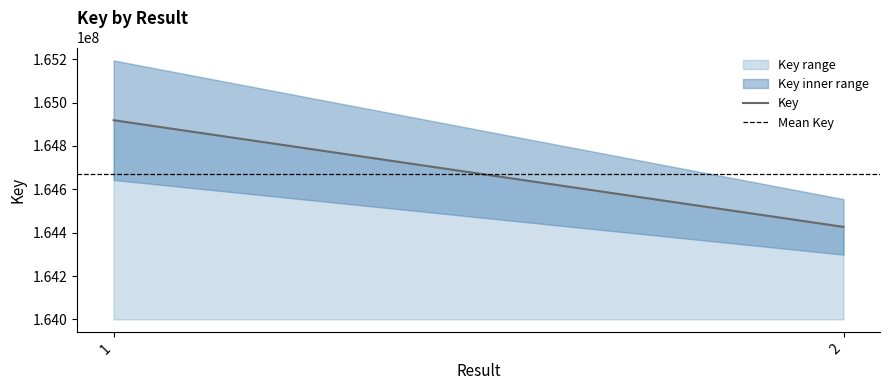

At 1, list the series in order from smallest to largest.

Mean Key, Key